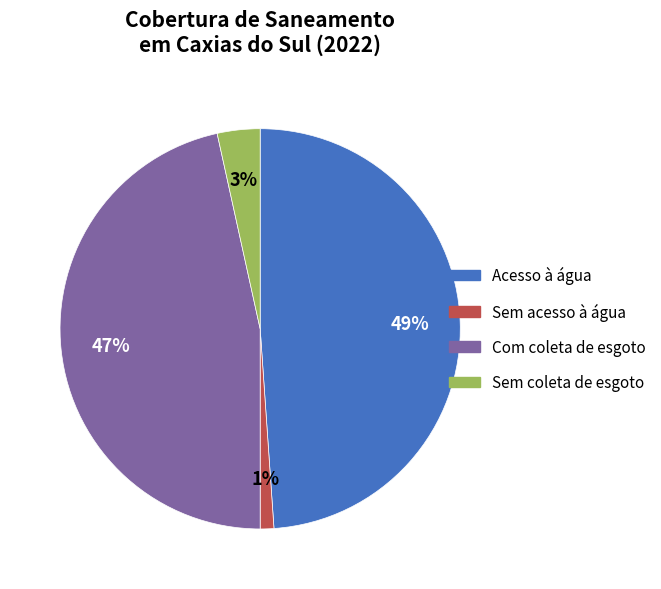

Is there a majority slice in this chart?

No